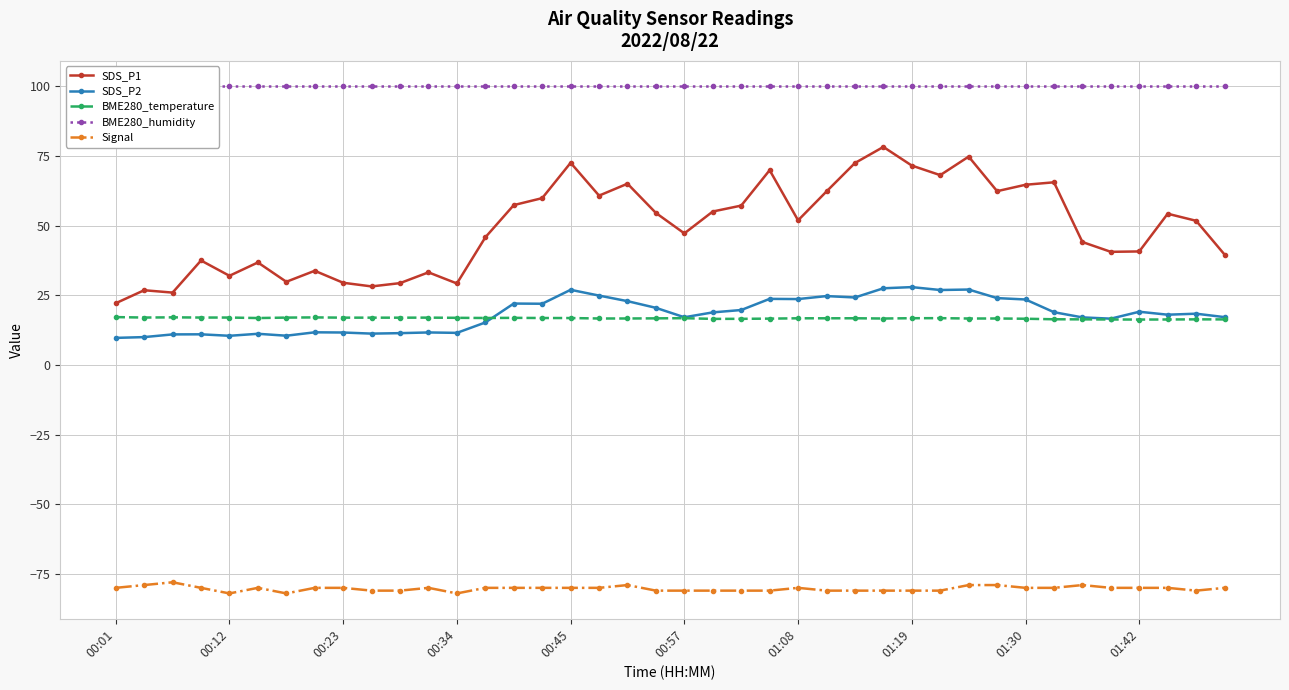

Reading left to right, what are all the values shown in this chart?

SDS_P1: 22.1	26.8	25.9	37.5	32.0	36.8	29.8	33.8	29.5	28.2	29.4	33.2	29.2	45.8	57.4	59.9	72.5	60.8	65.0	54.5	47.2	55.0	57.2	69.9	51.9	62.2	72.5	78.2	71.5	68.1	74.8	62.4	64.7	65.5	44.1	40.6	40.7	54.2	51.7	39.6
SDS_P2: 9.7	10.0	10.9	11.0	10.4	11.2	10.5	11.7	11.6	11.2	11.4	11.7	11.5	15.2	22.0	21.9	26.9	24.9	22.9	20.5	17.1	18.9	19.7	23.7	23.6	24.7	24.2	27.5	27.9	26.9	27.1	24.0	23.5	18.9	17.1	16.6	19.1	18.0	18.4	17.1
BME280_temperature: 17.2	17.0	17.1	17.0	17.0	16.8	17.0	17.1	17.0	17.0	16.9	17.0	16.9	16.8	16.9	16.8	16.8	16.7	16.7	16.7	16.8	16.5	16.5	16.6	16.7	16.7	16.7	16.6	16.8	16.8	16.6	16.7	16.6	16.4	16.4	16.3	16.3	16.3	16.4	16.3
BME280_humidity: 100.0	100.0	100.0	100.0	100.0	100.0	100.0	100.0	100.0	100.0	100.0	100.0	100.0	100.0	100.0	100.0	100.0	100.0	100.0	100.0	100.0	100.0	100.0	100.0	100.0	100.0	100.0	100.0	100.0	100.0	100.0	100.0	100.0	100.0	100.0	100.0	100.0	100.0	100.0	100.0
Signal: -80.0	-79.0	-78.0	-80.0	-82.0	-80.0	-82.0	-80.0	-80.0	-81.0	-81.0	-80.0	-82.0	-80.0	-80.0	-80.0	-80.0	-80.0	-79.0	-81.0	-81.0	-81.0	-81.0	-81.0	-80.0	-81.0	-81.0	-81.0	-81.0	-81.0	-79.0	-79.0	-80.0	-80.0	-79.0	-80.0	-80.0	-80.0	-81.0	-80.0